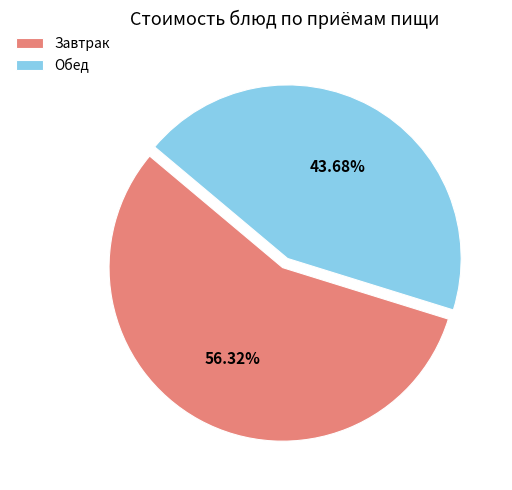

What is the smallest slice in the pie chart?

Обед